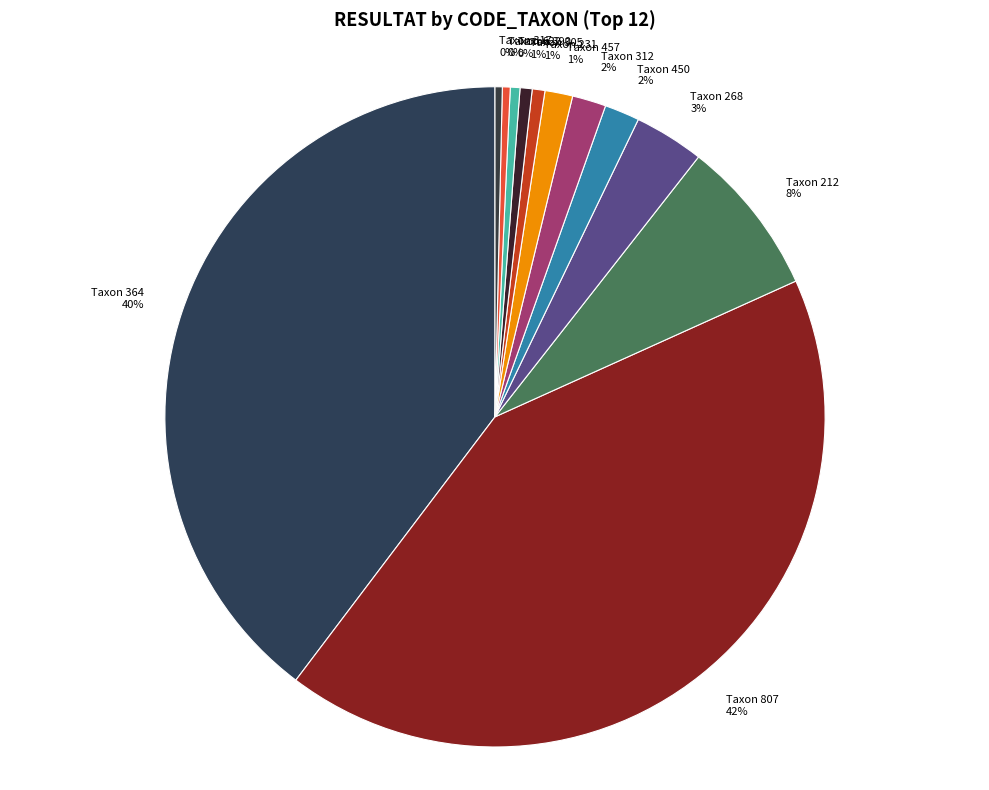

Which category has the biggest portion of the pie?

Taxon 807